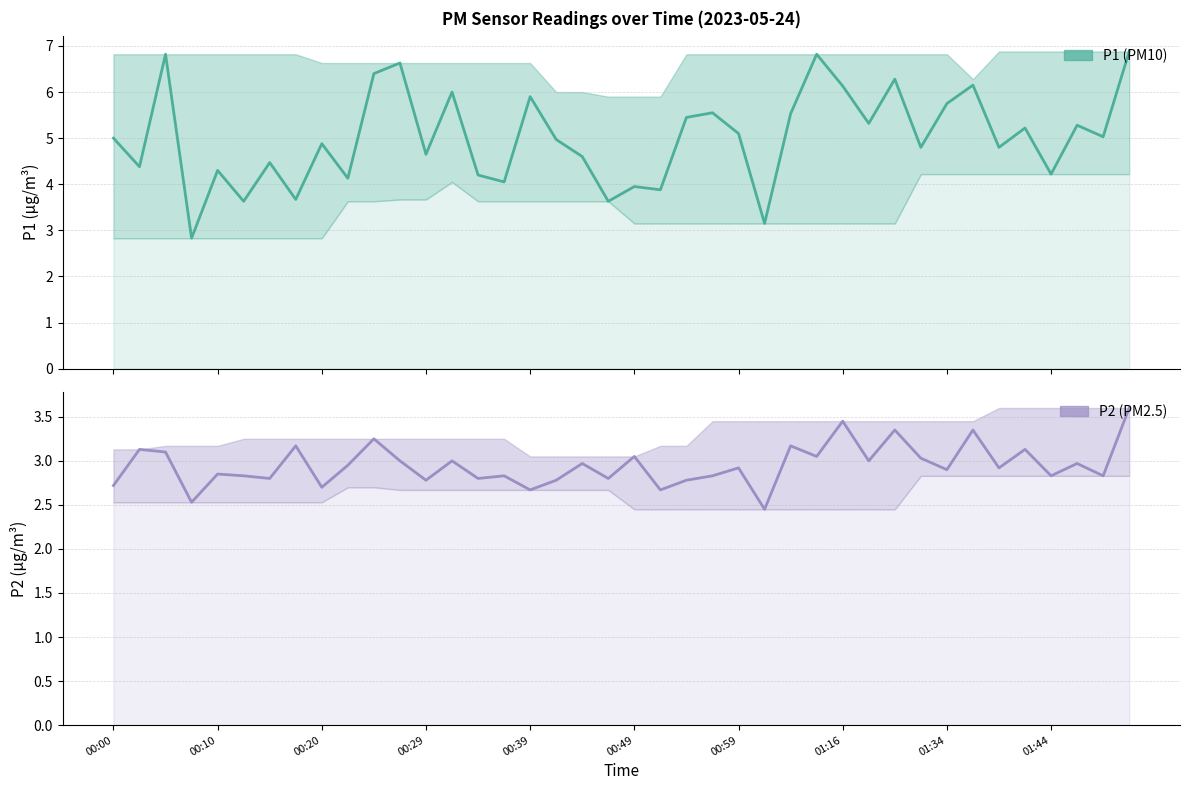

At which label is P2 closest to 3?

11